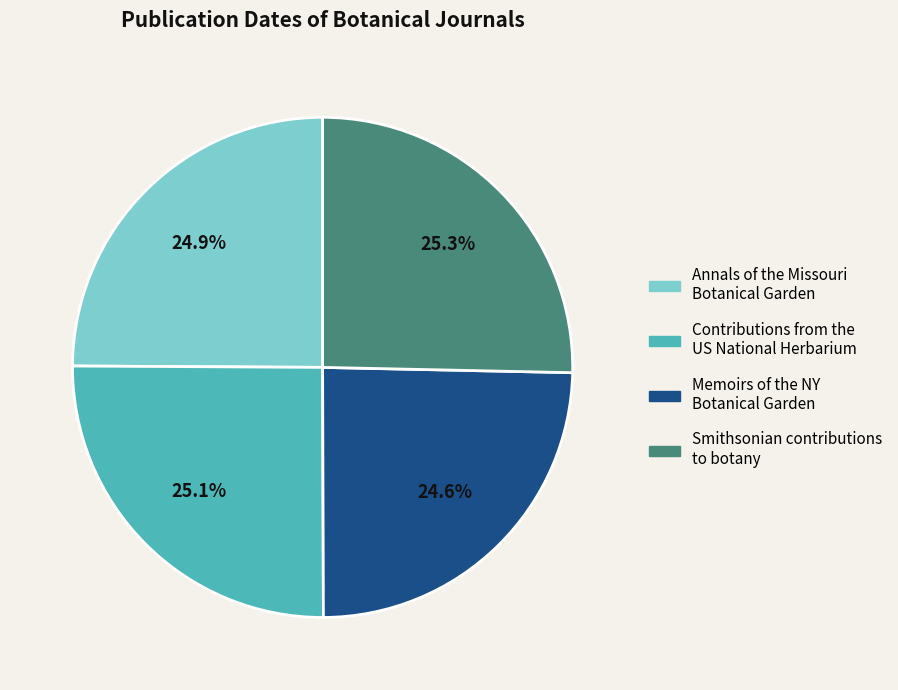

Does any single category account for the majority?

No